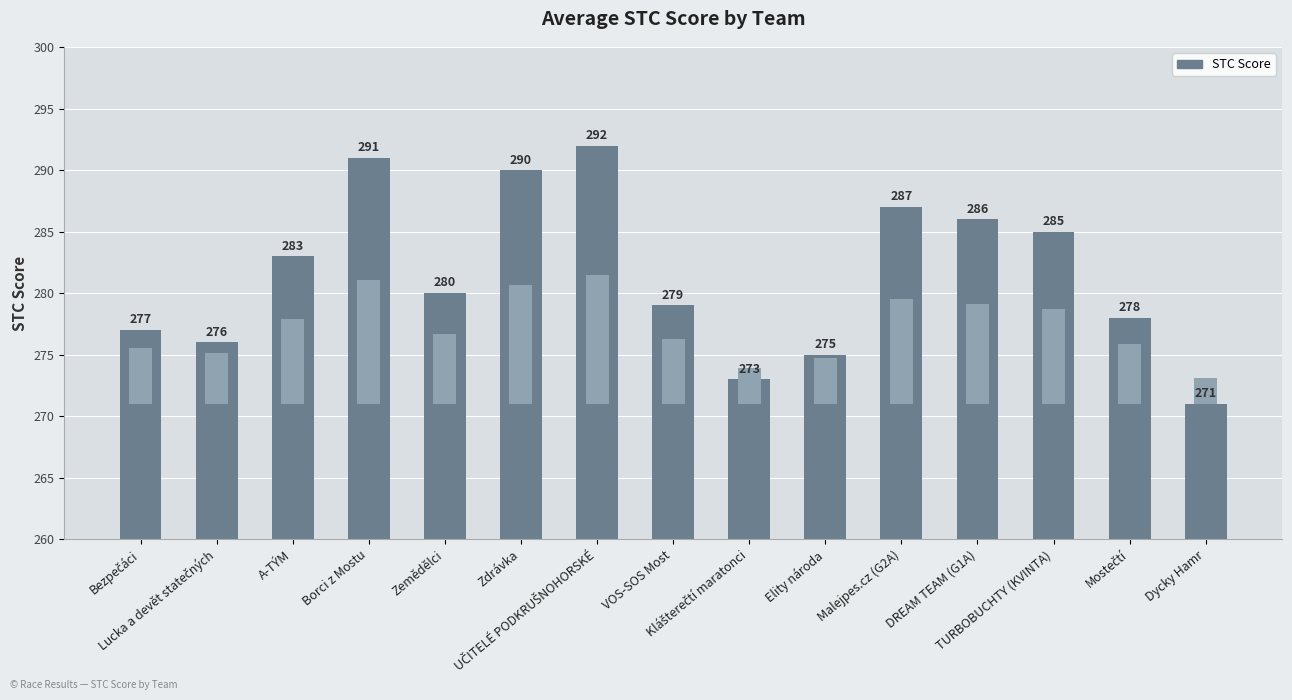

Is it true that the value at Zemědělci is 195?

False